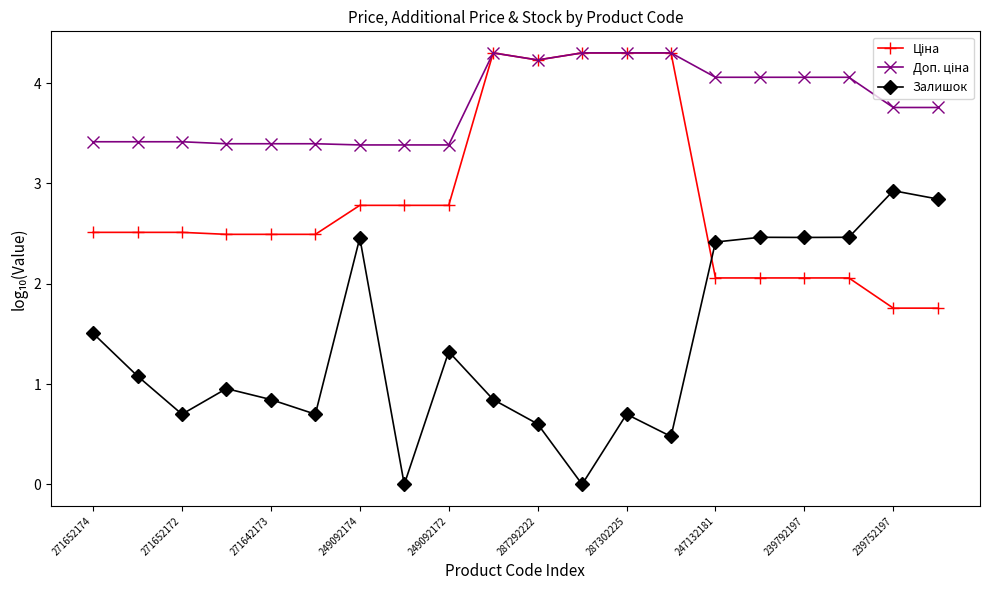

True or false: Залишок has more than 2 interior local peaks.

True